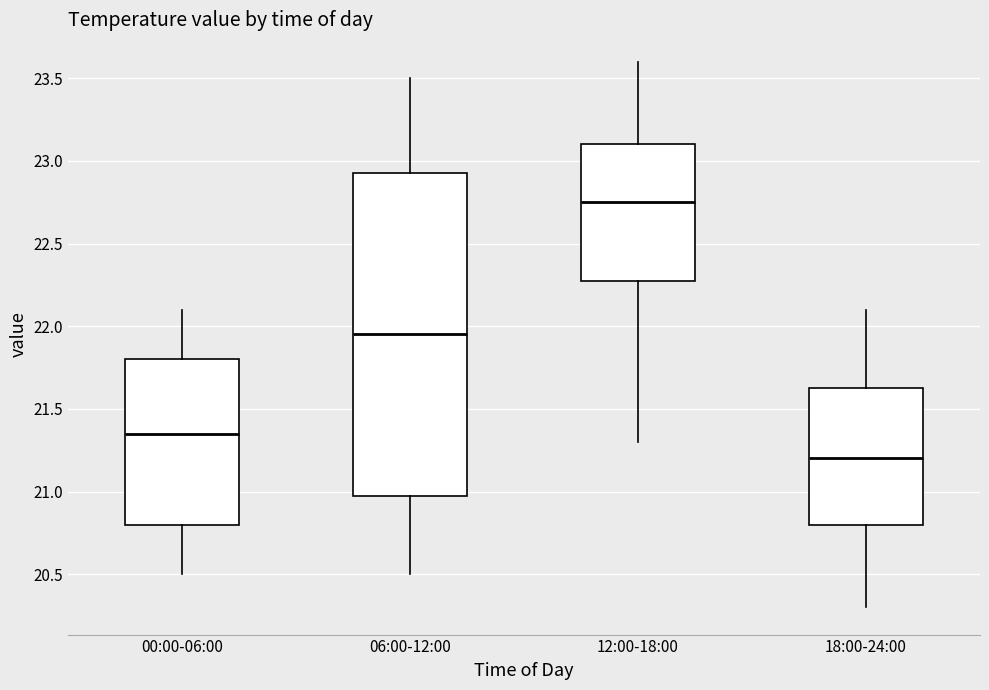

Which box has the lowest median line?

18:00-24:00